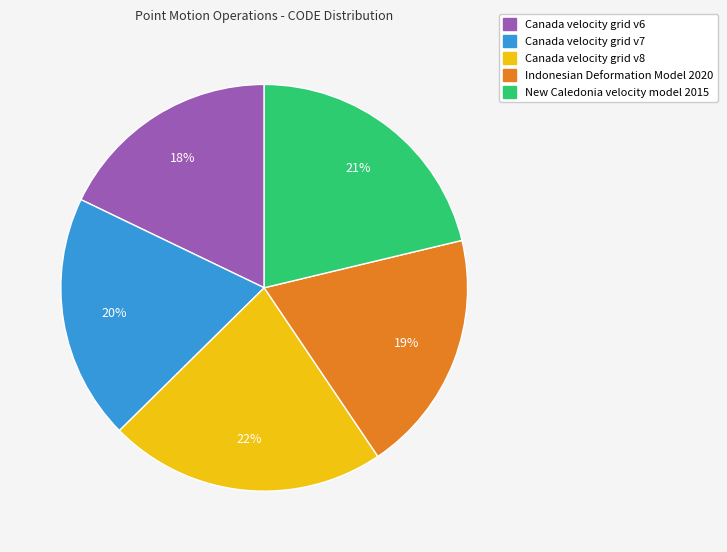

Is the sum of Canada velocity grid v6 and Canada velocity grid v7 greater than half?

No